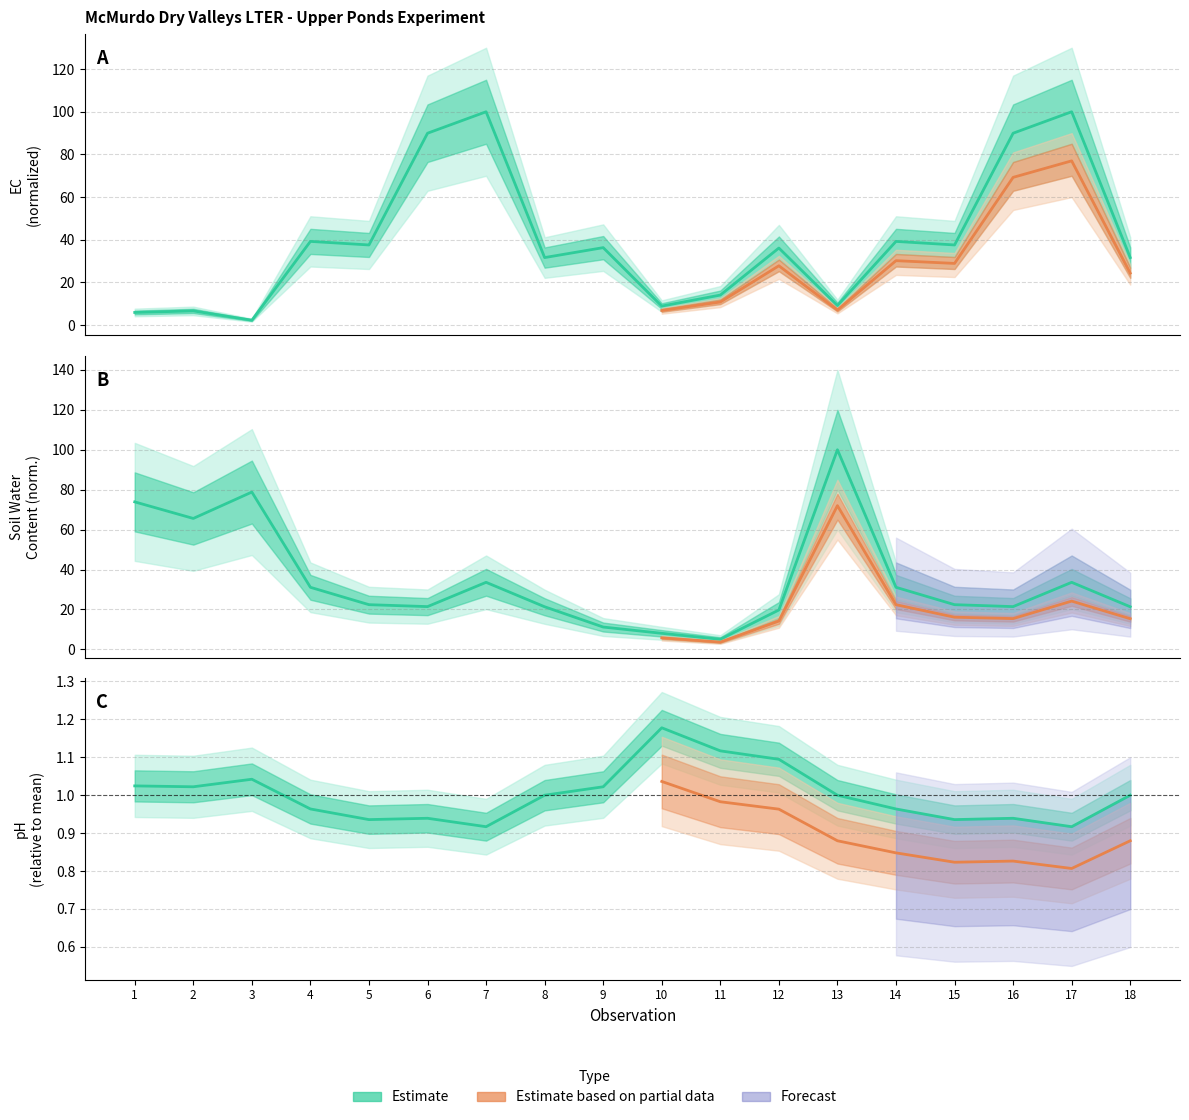

What value does the EC series have at 17?

100.0